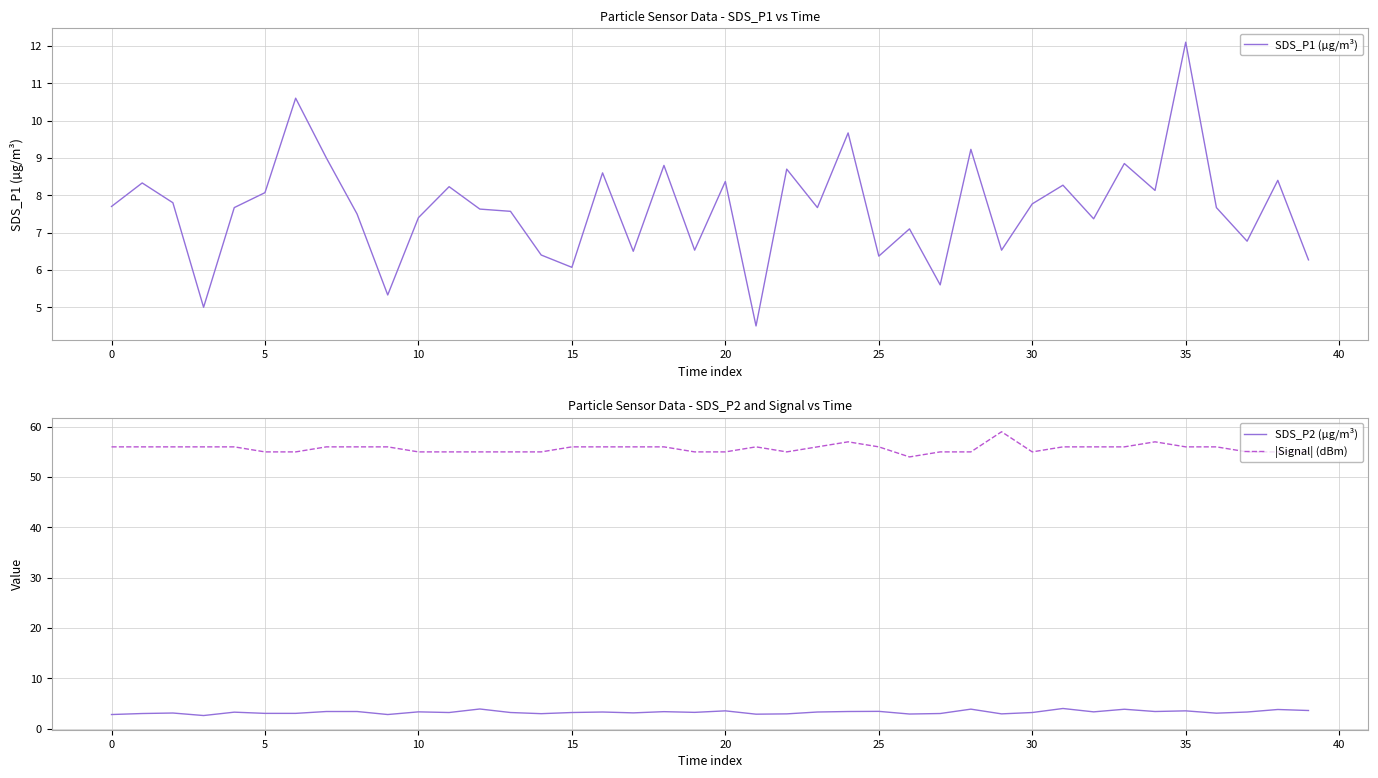

Is it true that SDS_P2 (µg/m³) equals 2.8 at 0?

True